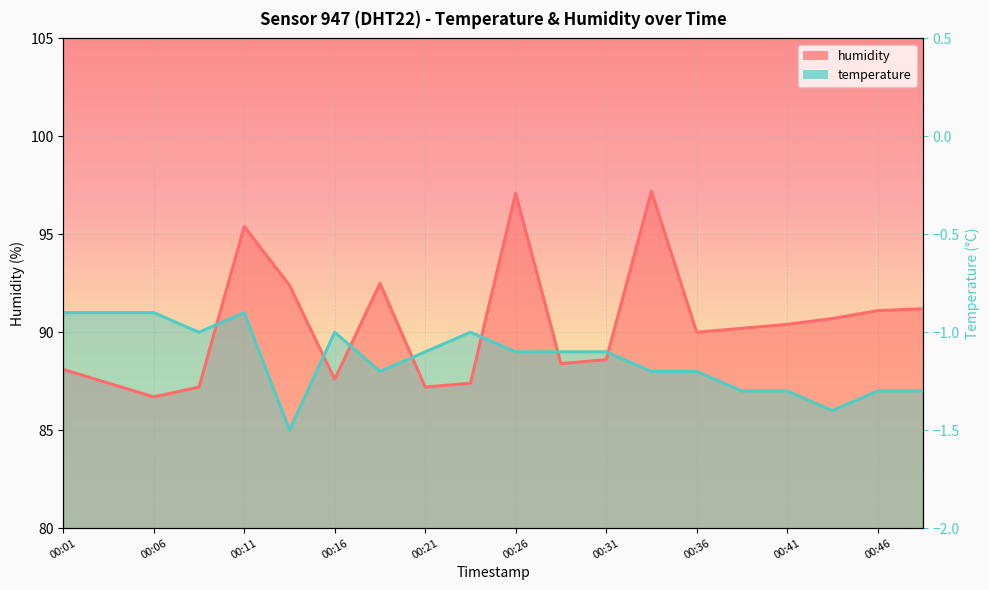

Where is humidity nearest to the value 91?

00:46